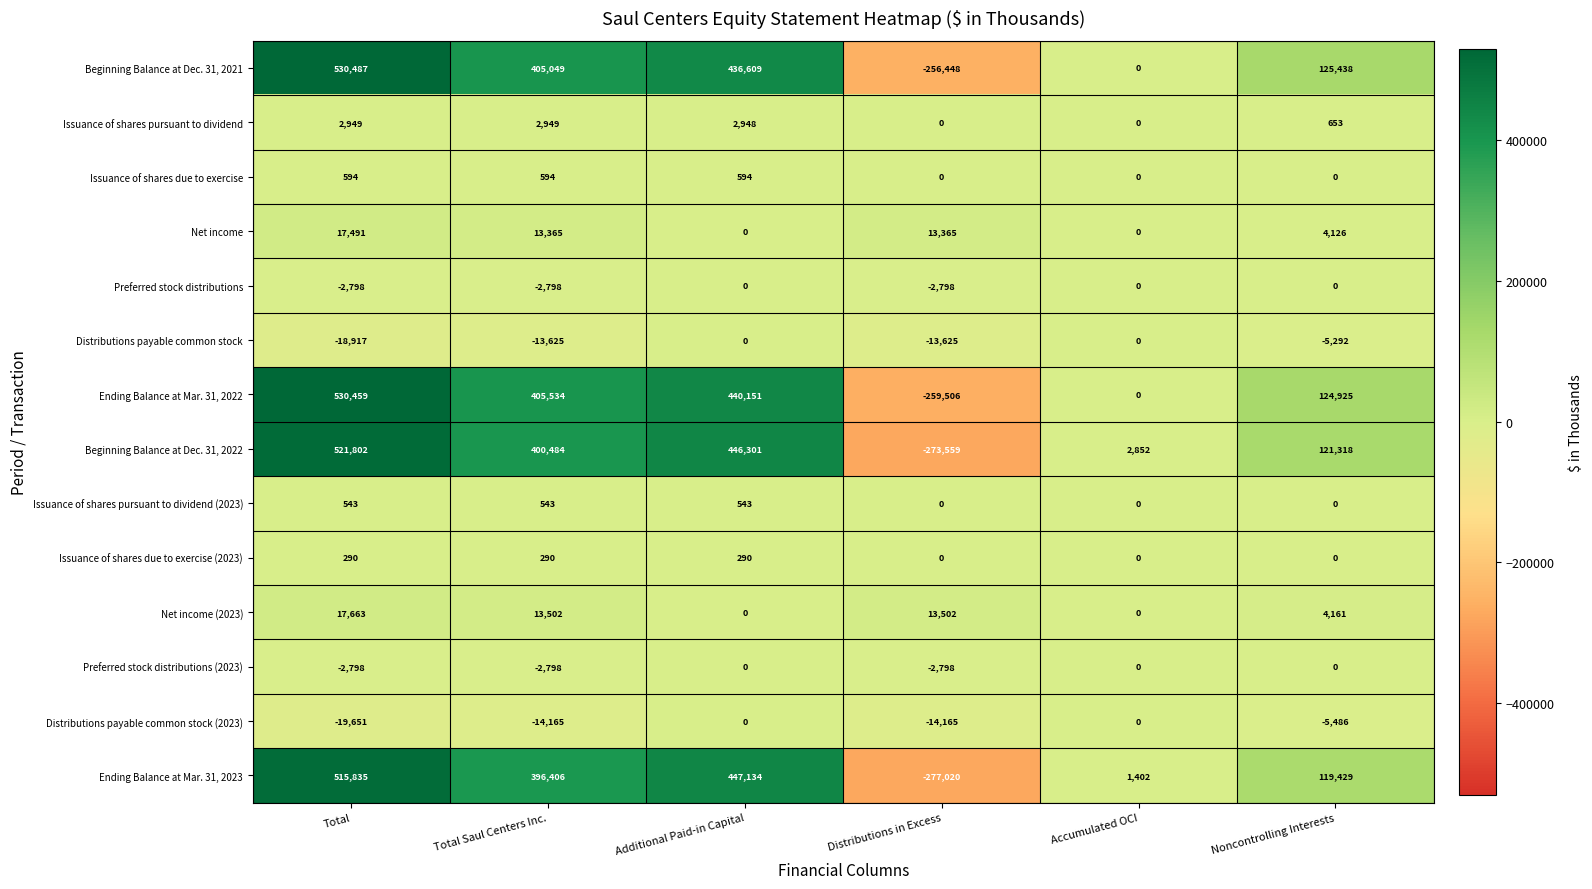

What is the maximum value shown in the chart?

530487